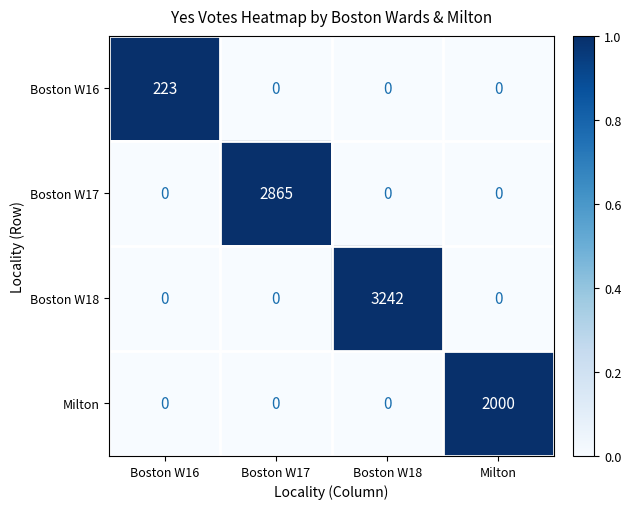

How many Milton values are between 0 and 2000?

4